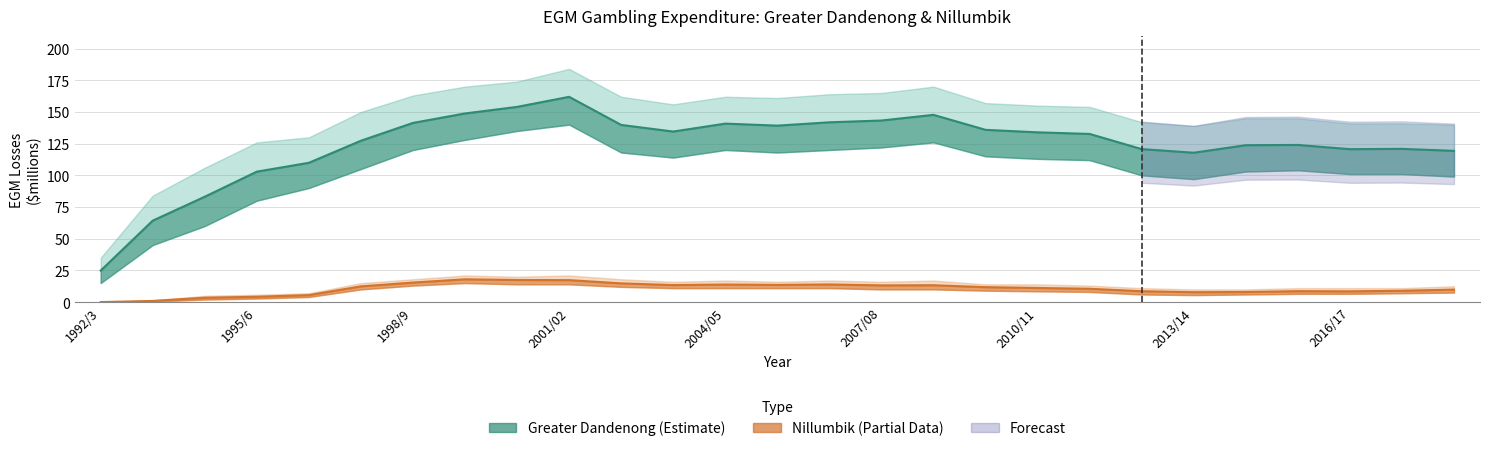

What is the difference between the Nillumbik values at 1992/3 and 2000/01?

17.4